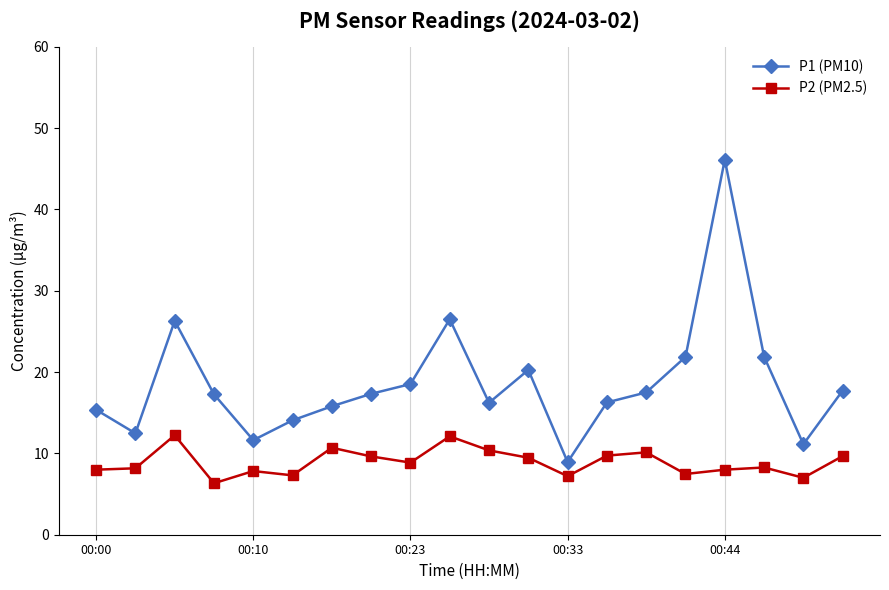

Which series has the largest total across all categories?

P1 (PM10)